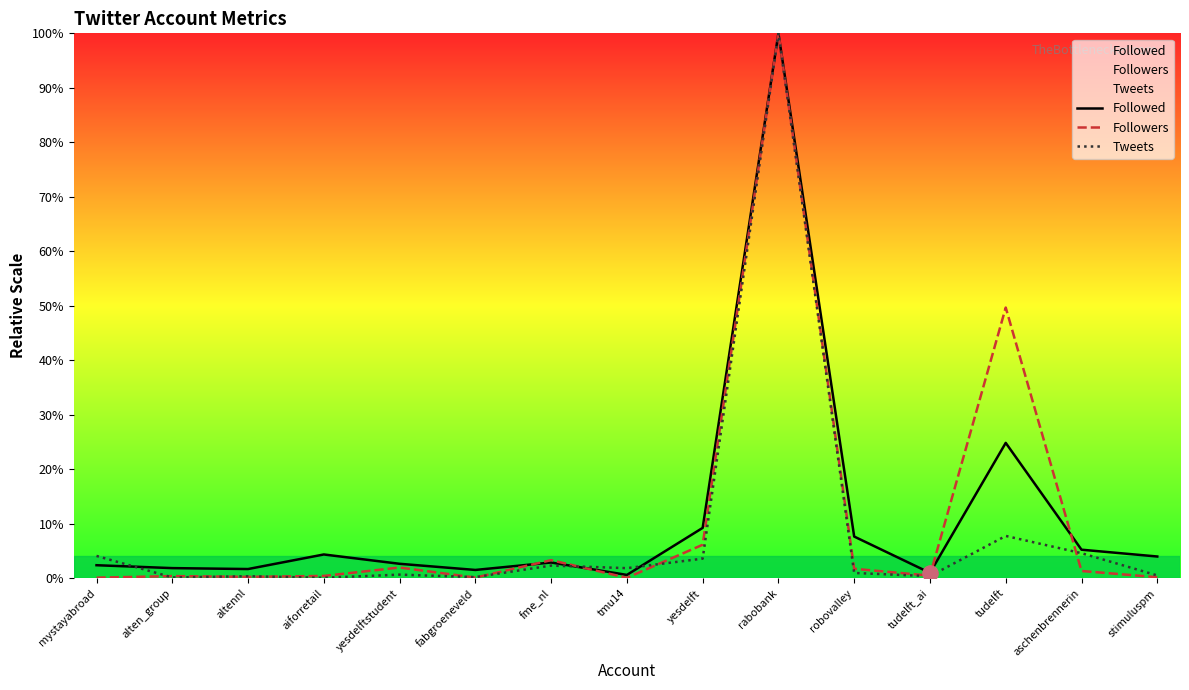

Which series reaches the maximum Y coordinate?

Followed